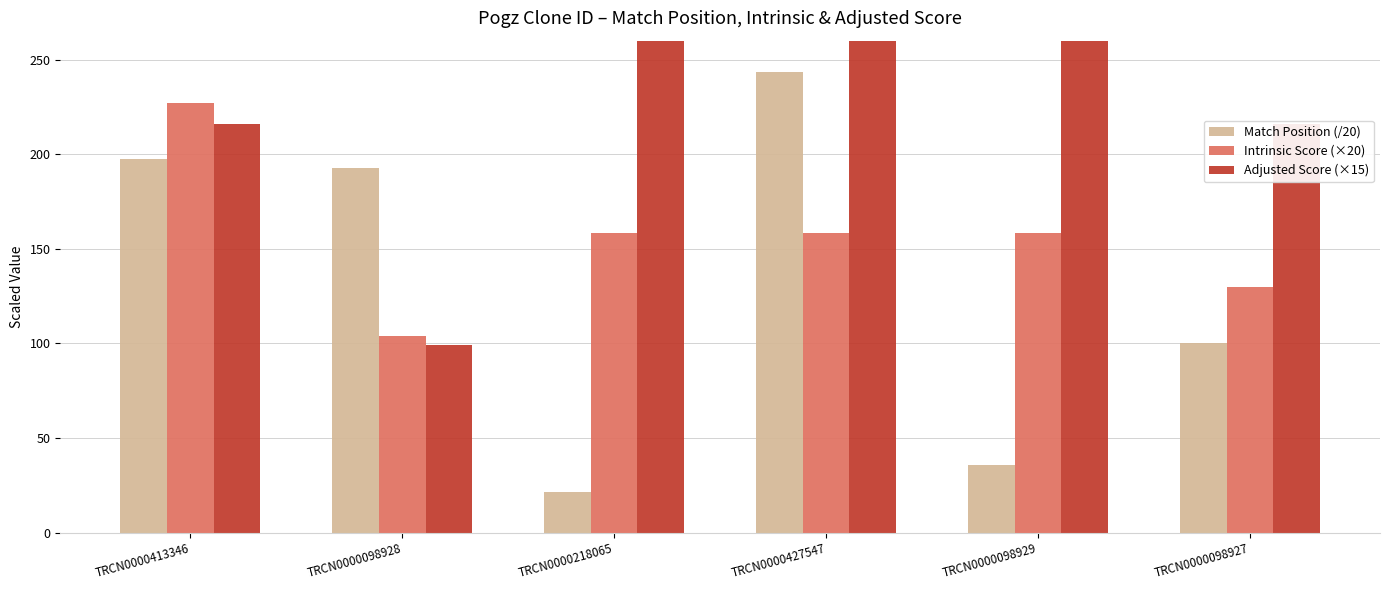

How many groups of bars are there?

6